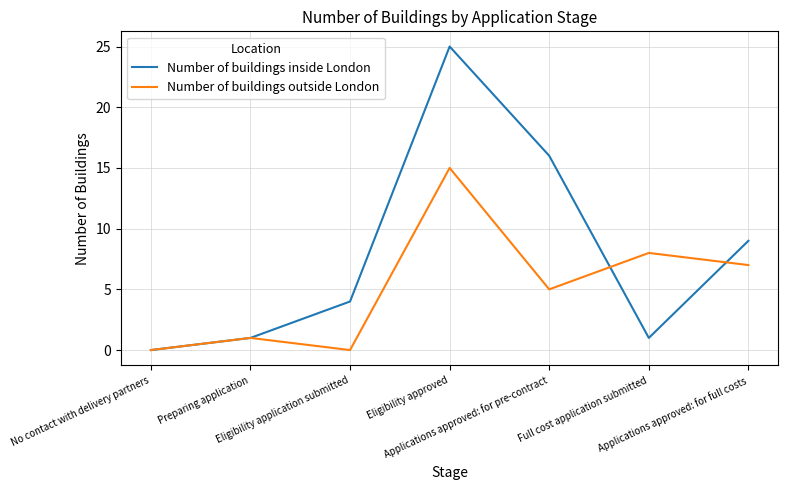

Rank the series by their average value, from lowest to highest.

Number of buildings outside London, Number of buildings inside London